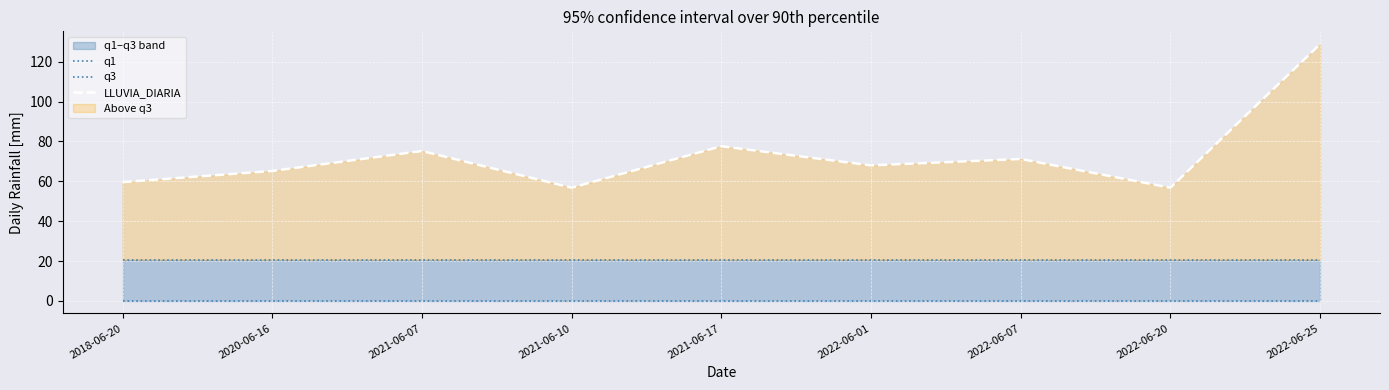

Read the q3 value at 2021-06-07.

20.7